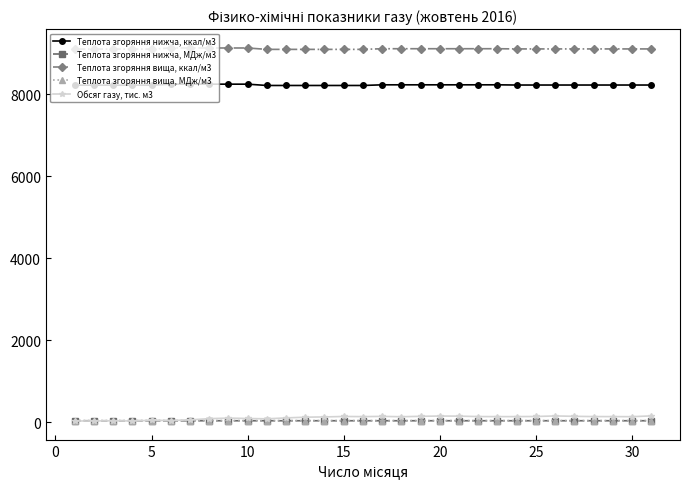

True or false: Обсяг газу, тис. м3 has more than 0 interior local peaks.

True